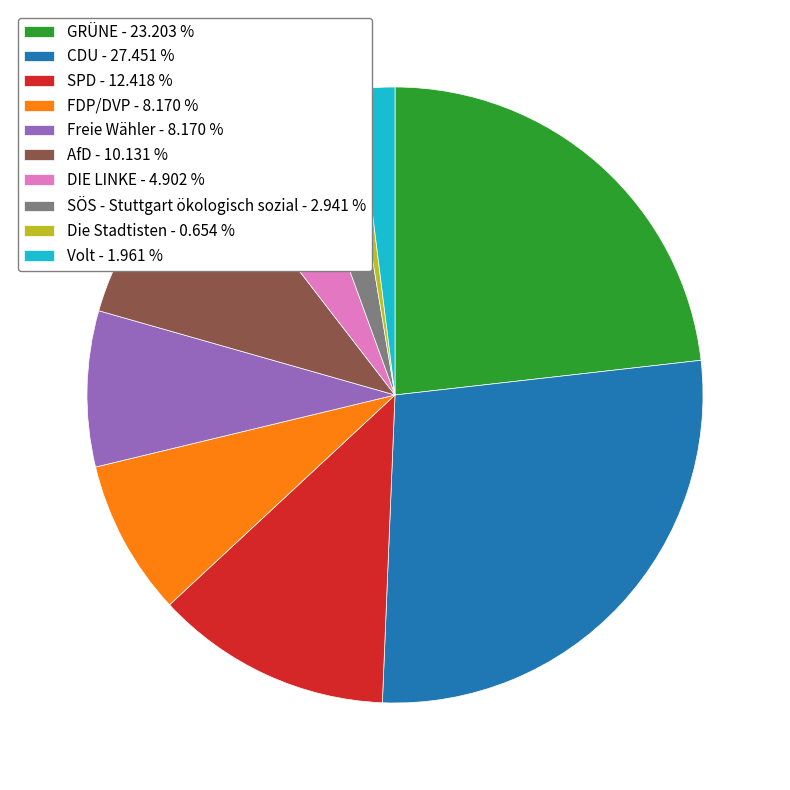

Is it true that GRÜNE is 23% of the pie?

True